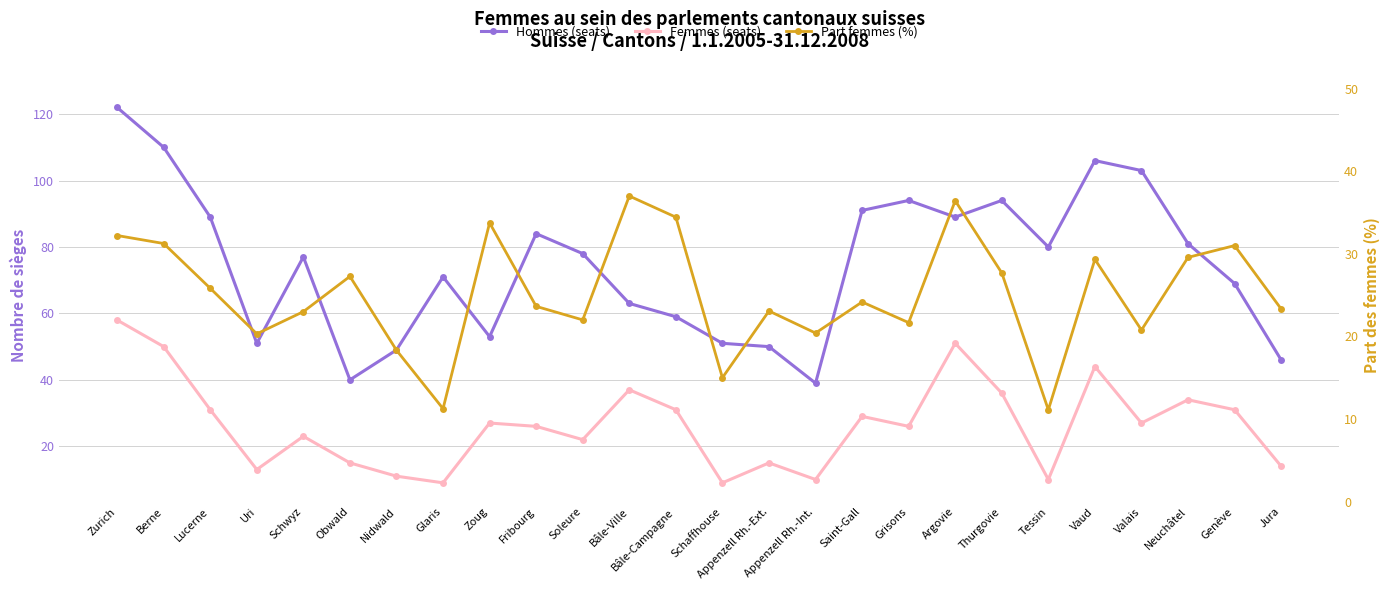

At which category is the sum across all series the highest?

Zurich